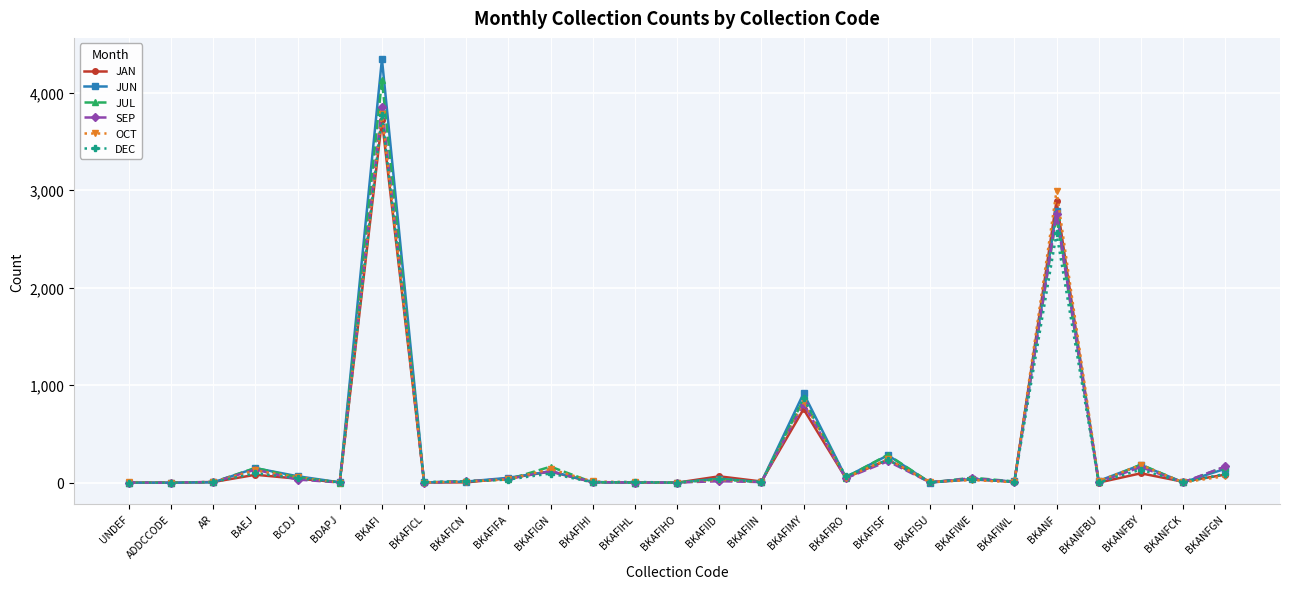

The value of JAN at BKAFIMY is 1178. True or false?

False